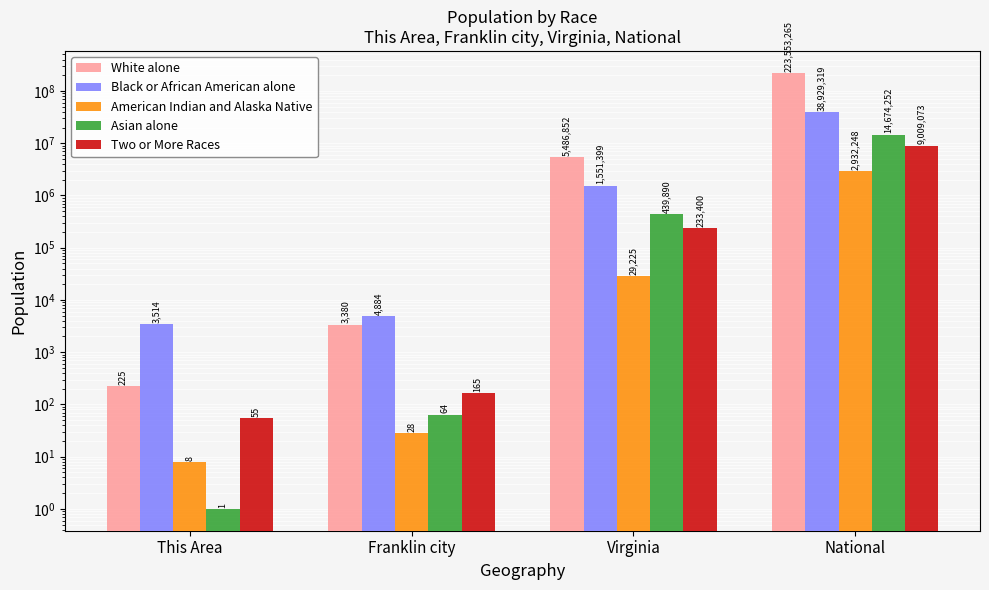

Reading left to right, transcribe all the data shown in this chart.

White alone: This Area=225	Franklin city=3380	Virginia=5486852	National=223553265
Black or African American alone: This Area=3514	Franklin city=4884	Virginia=1551399	National=38929319
American Indian and Alaska Native: This Area=8	Franklin city=28	Virginia=29225	National=2932248
Asian alone: This Area=1	Franklin city=64	Virginia=439890	National=14674252
Two or More Races: This Area=55	Franklin city=165	Virginia=233400	National=9009073